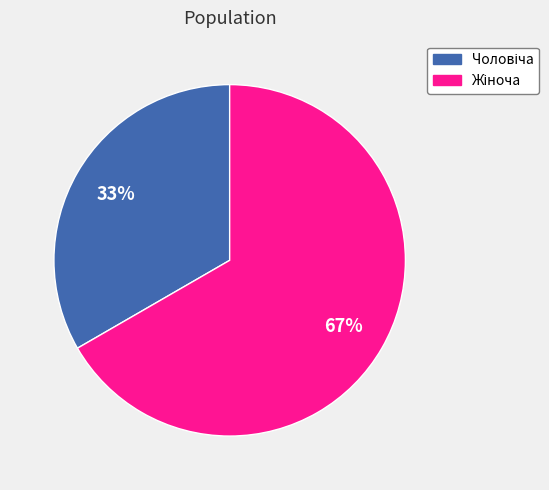

To the nearest percent, what is the average slice percentage?

50%